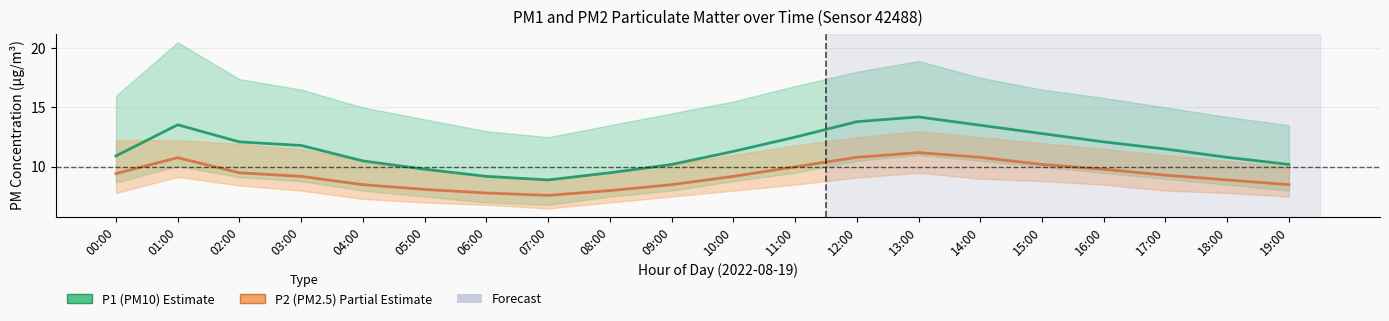

Which series changed the most between 05:00 and 12:00?

P1 (PM10)